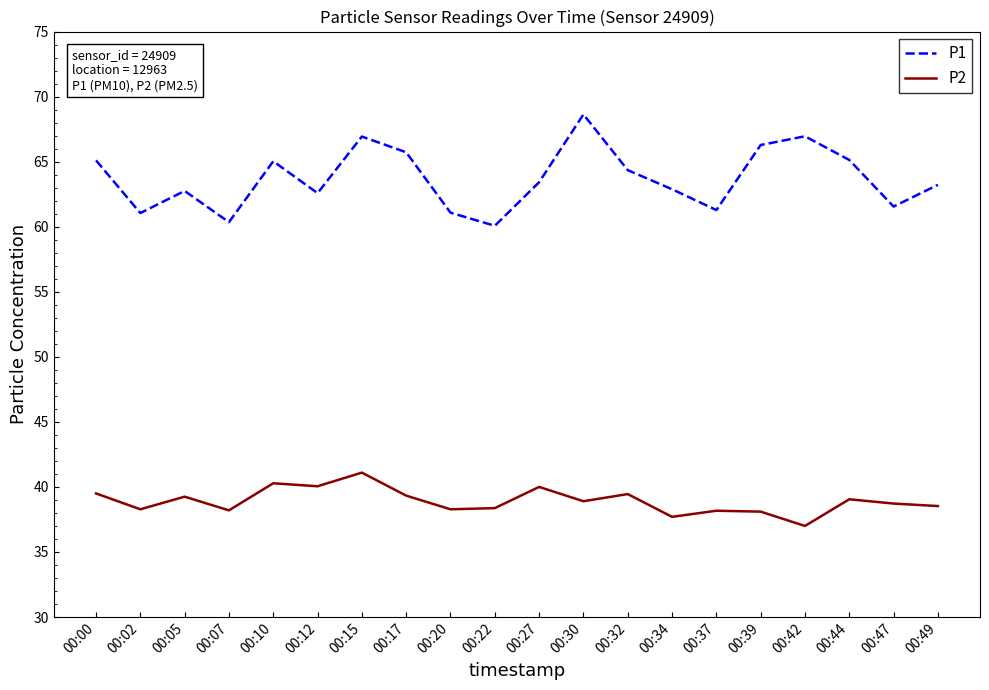

True or false: P2 and P1 cross at least once.

False